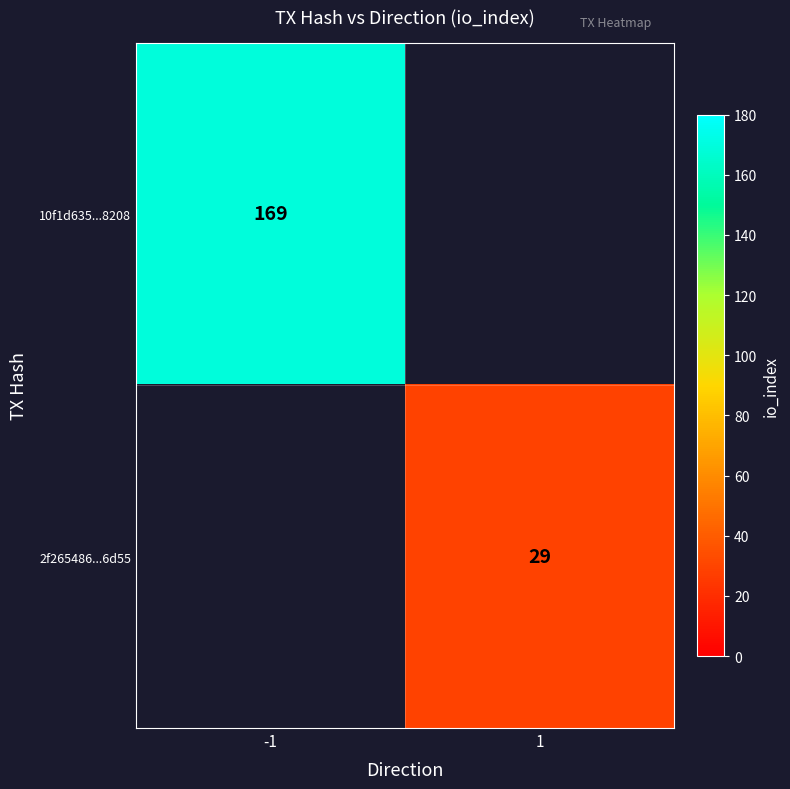

The value of 2f265486...6d55 at 1 is 29. True or false?

True